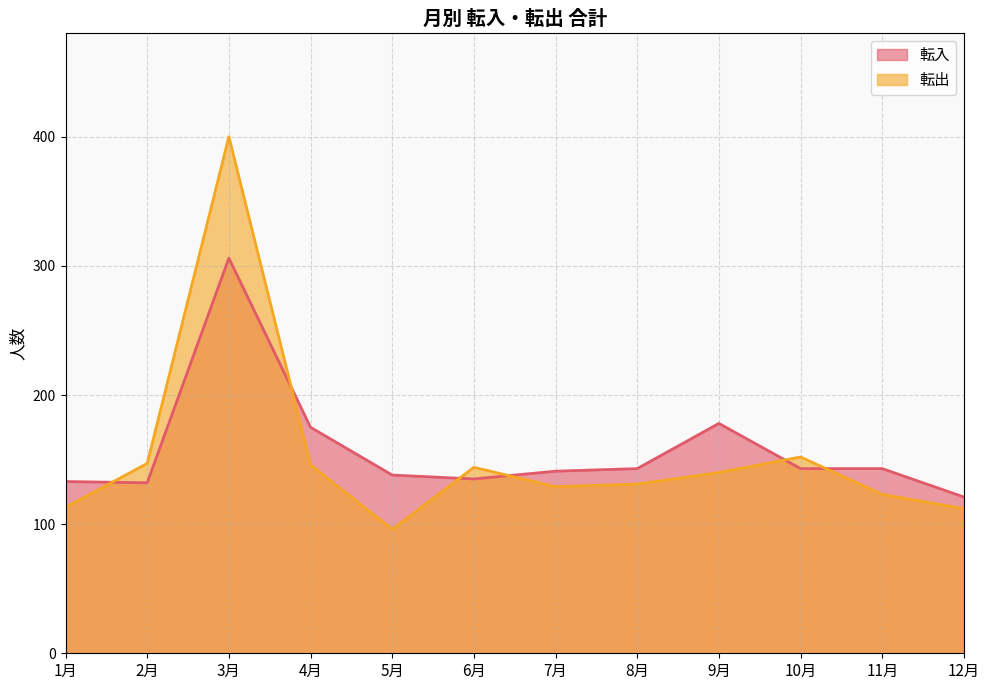

What is the sum of all 転入 values?

1888